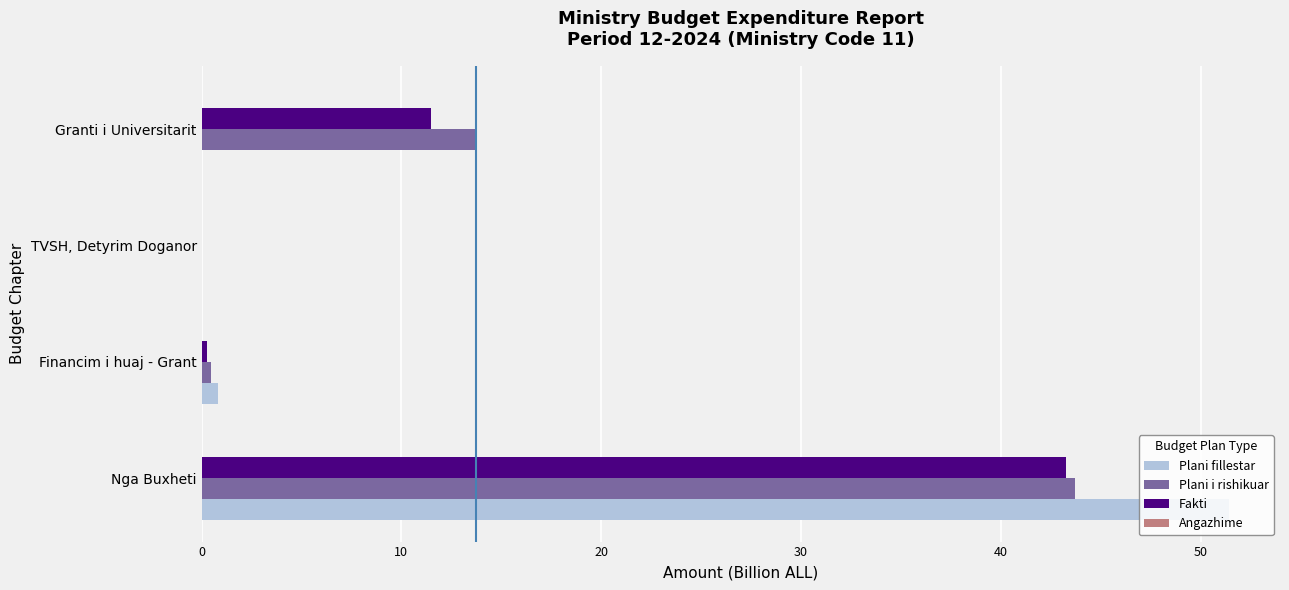

What is the sum of all Plani fillestar values?

52.2